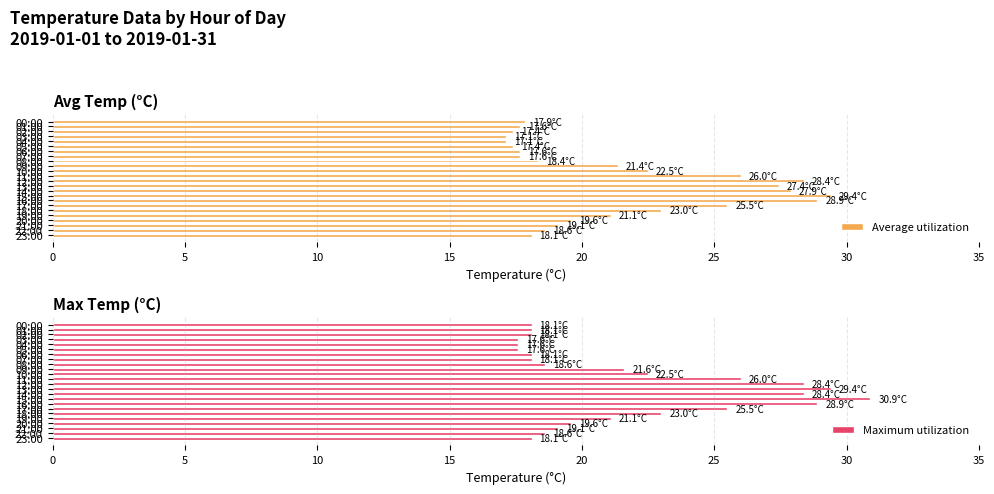

What is the lowest value of the Maximum utilization series?

17.6